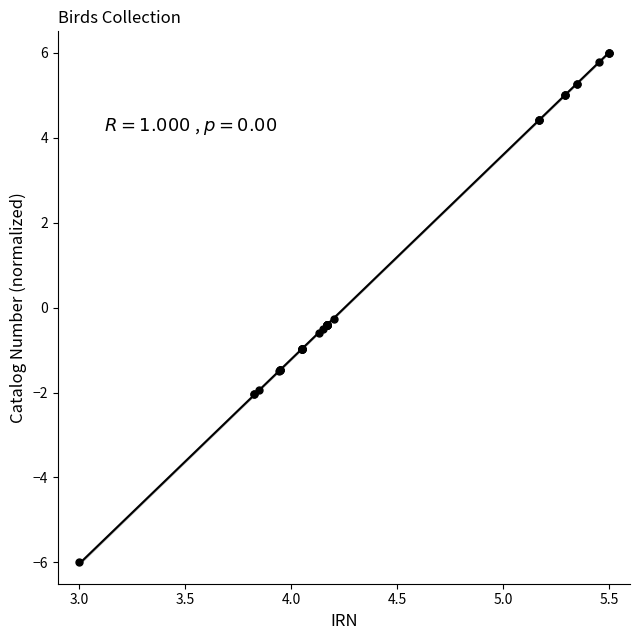

What Y value in the scatter plot is closest to 0?

-0.3